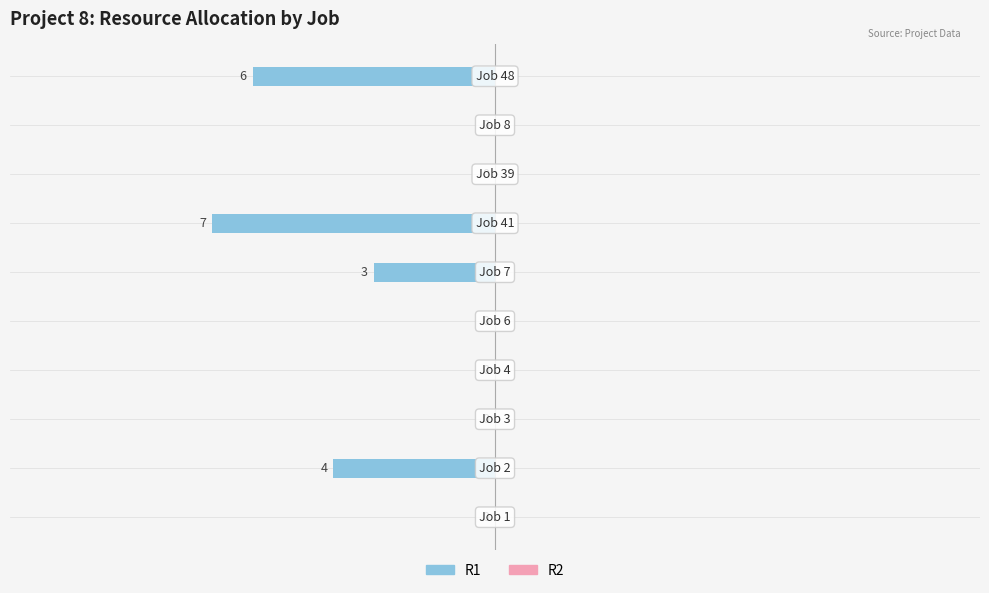

How many values are between -4 and 0?

8